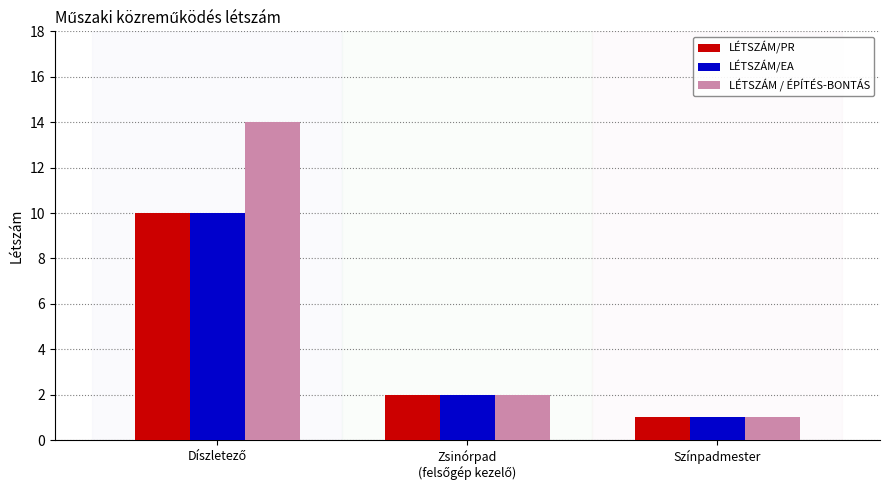

True or false: LÉTSZÁM/PR has a value of 1 at Színpadmester.

True